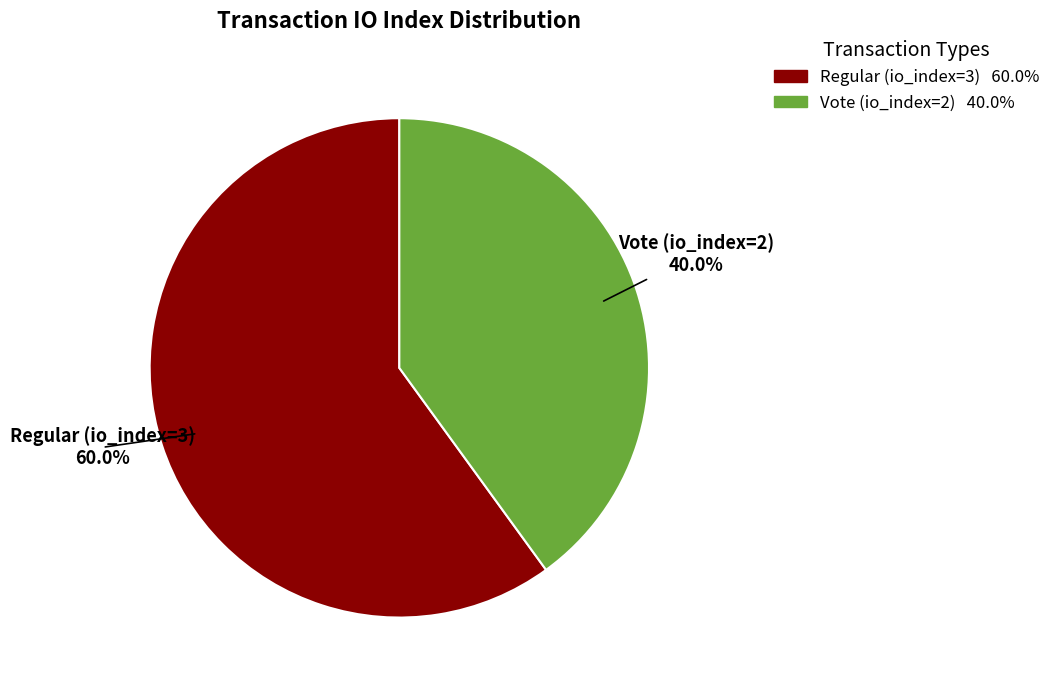

What portion of the pie excludes Vote (io_index=2)?

60.0%